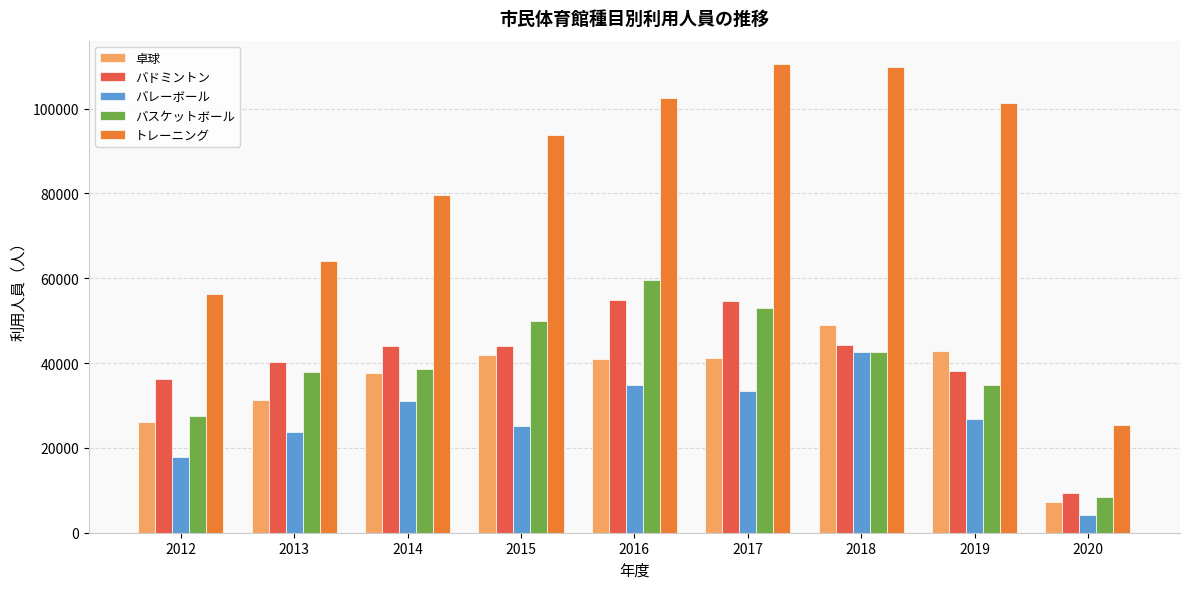

What is the value of the バレーボール bar at the 8th from the left?

26769